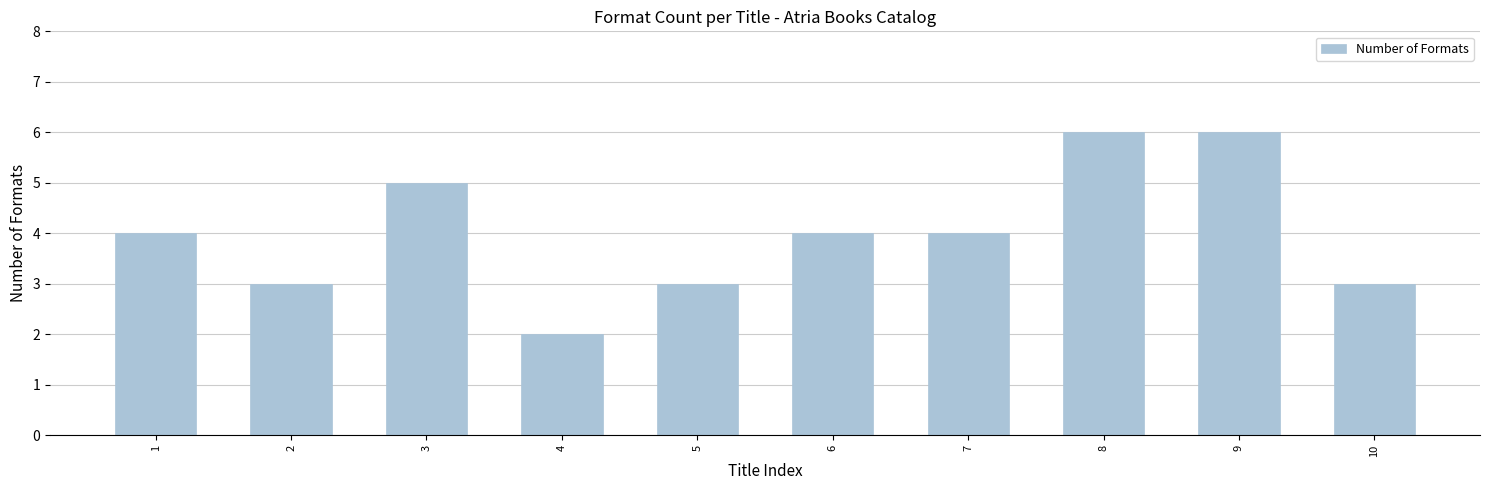

What is the difference between the values at 7 and 5?

1